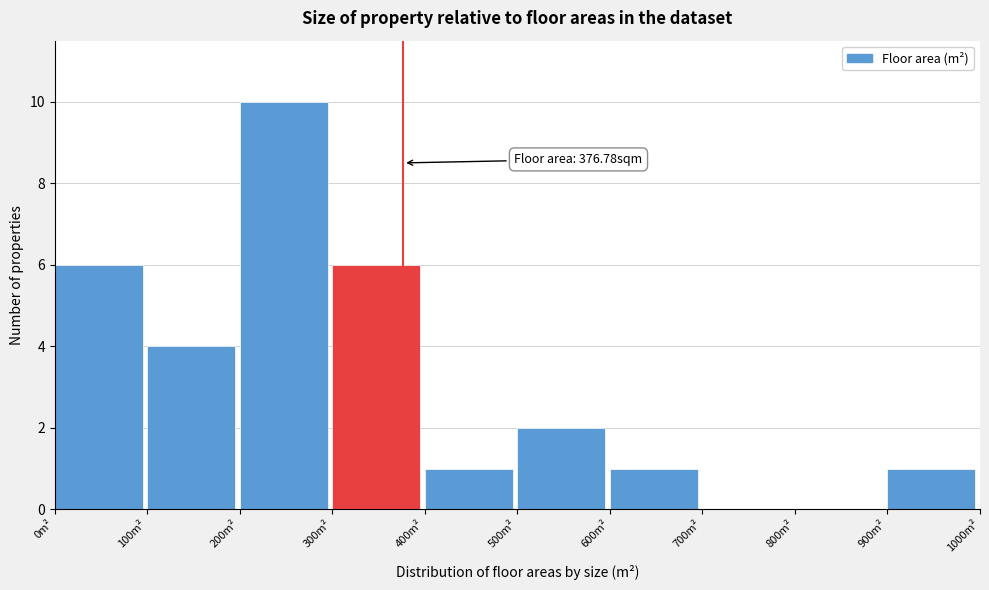

Which range on the x-axis has the tallest bar?

200 to 300